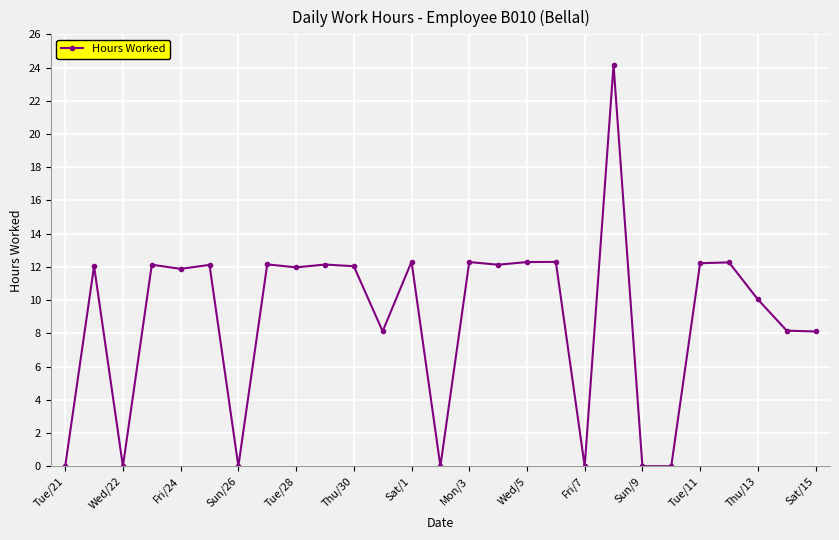

What is the difference between the maximum and second lowest values?

24.2